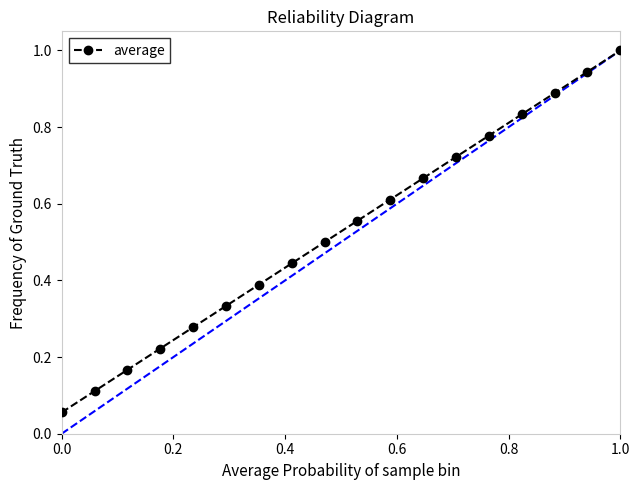

What is the greatest value displayed?

1.0